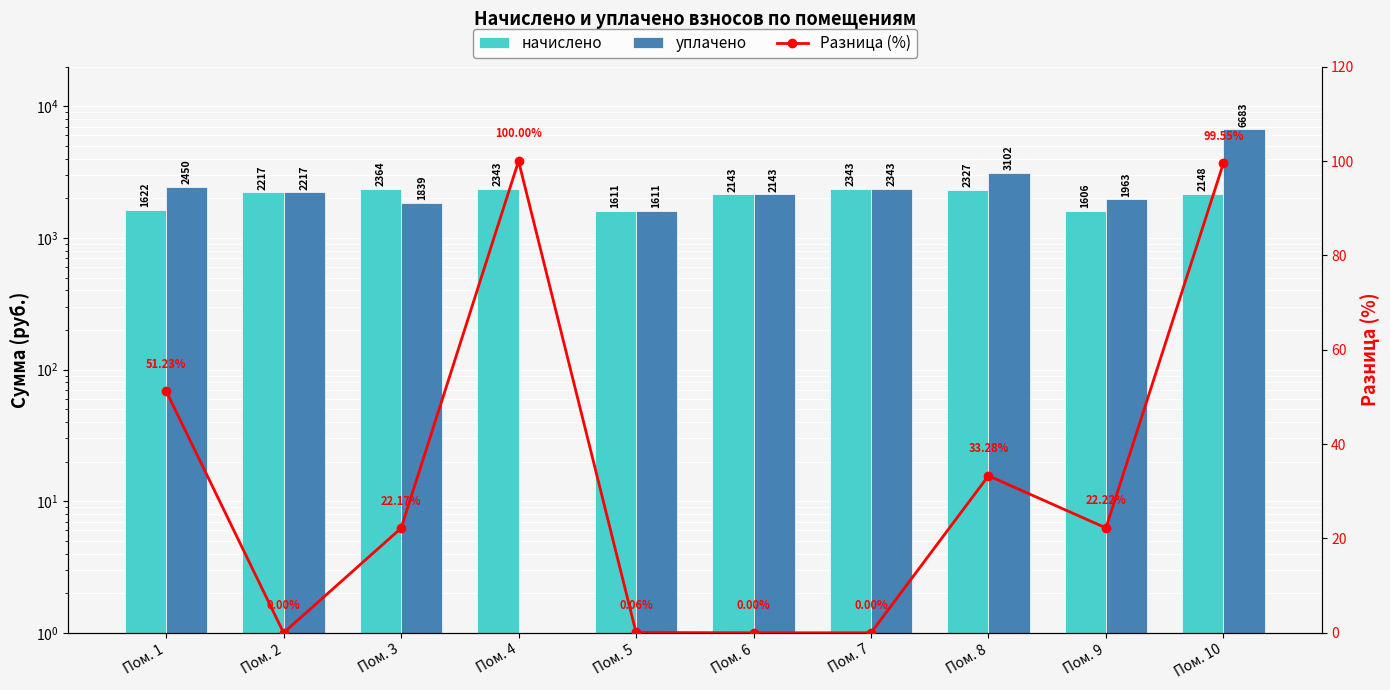

At which label is уплачено closest to 3341?

Пом. 8